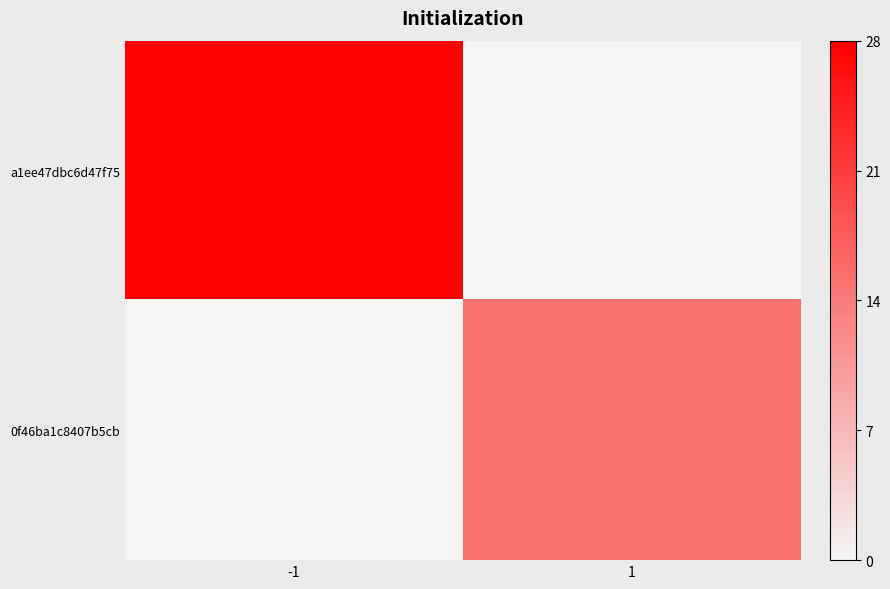

Rank the series by their average value, from lowest to highest.

0f46ba1c8407b5cb, a1ee47dbc6d47f75